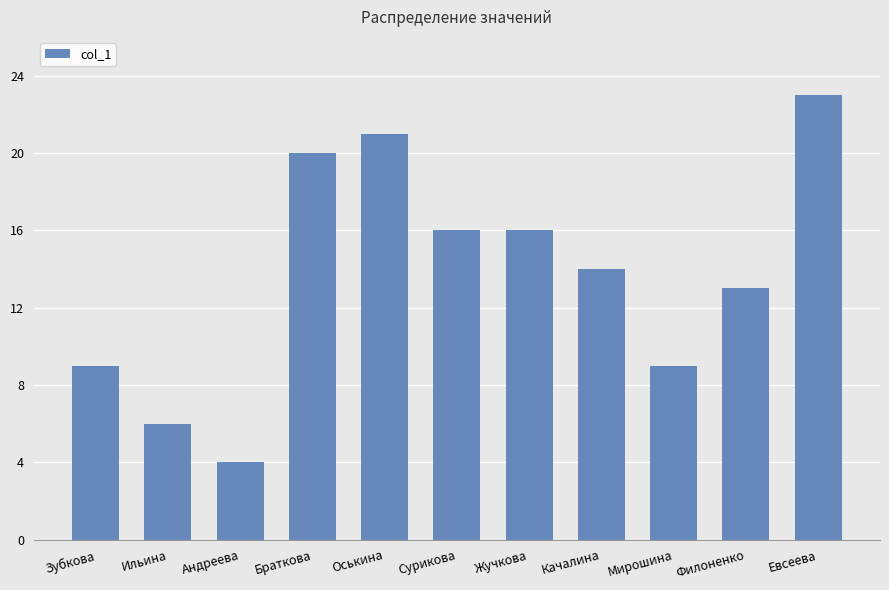

What is the maximum value shown in the chart?

23